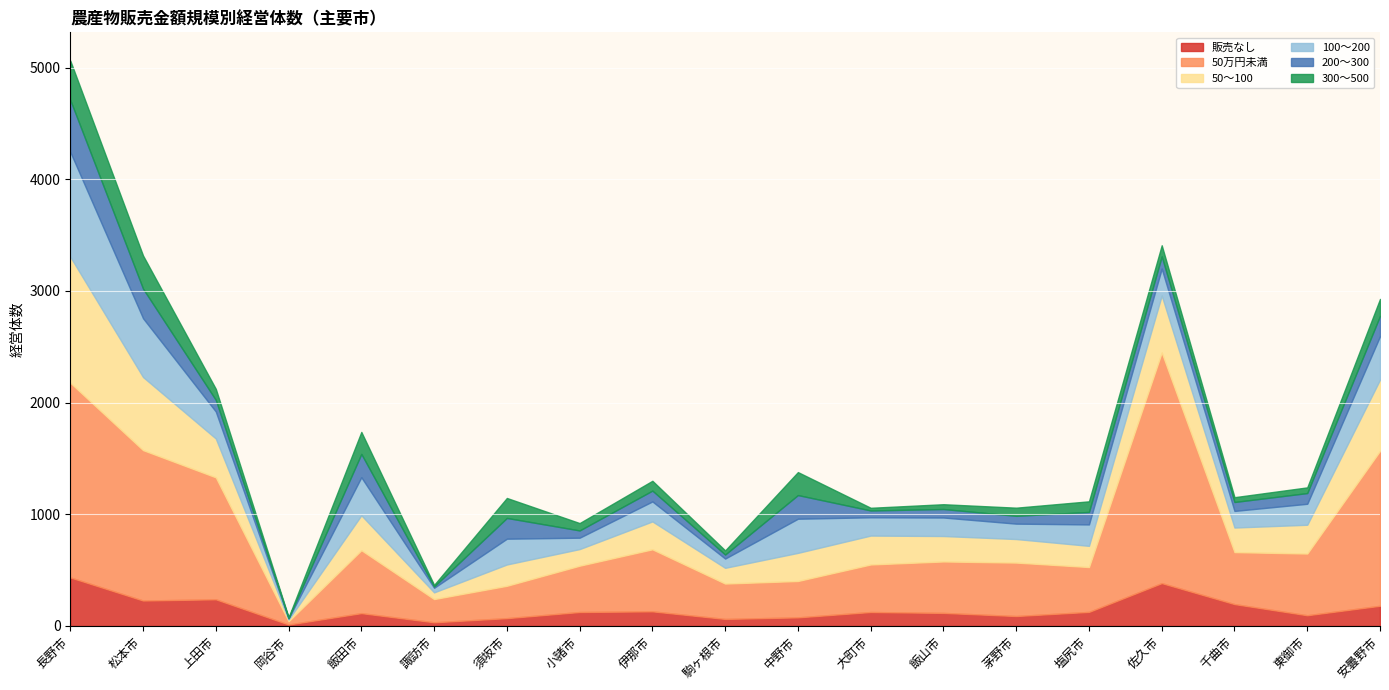

Where is the first local maximum for 300～500?

飯田市